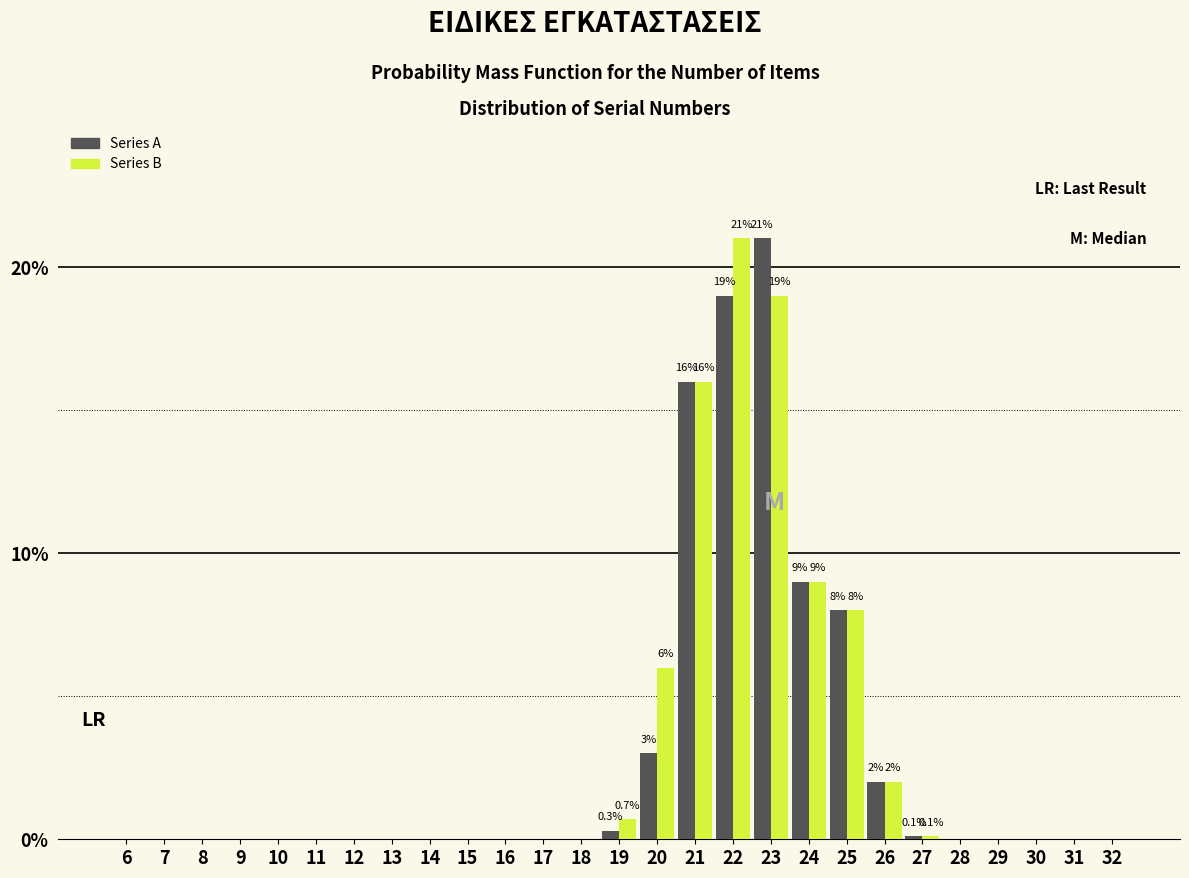

At which label does Series A reach its peak?

23